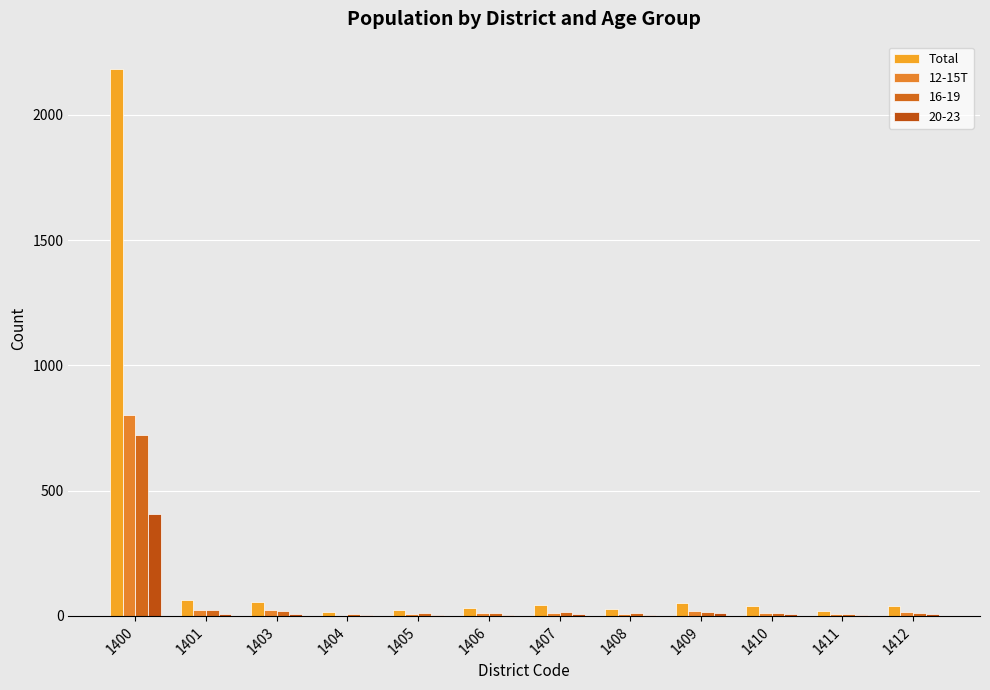

At which category does the chart reach its minimum across all series?

1404